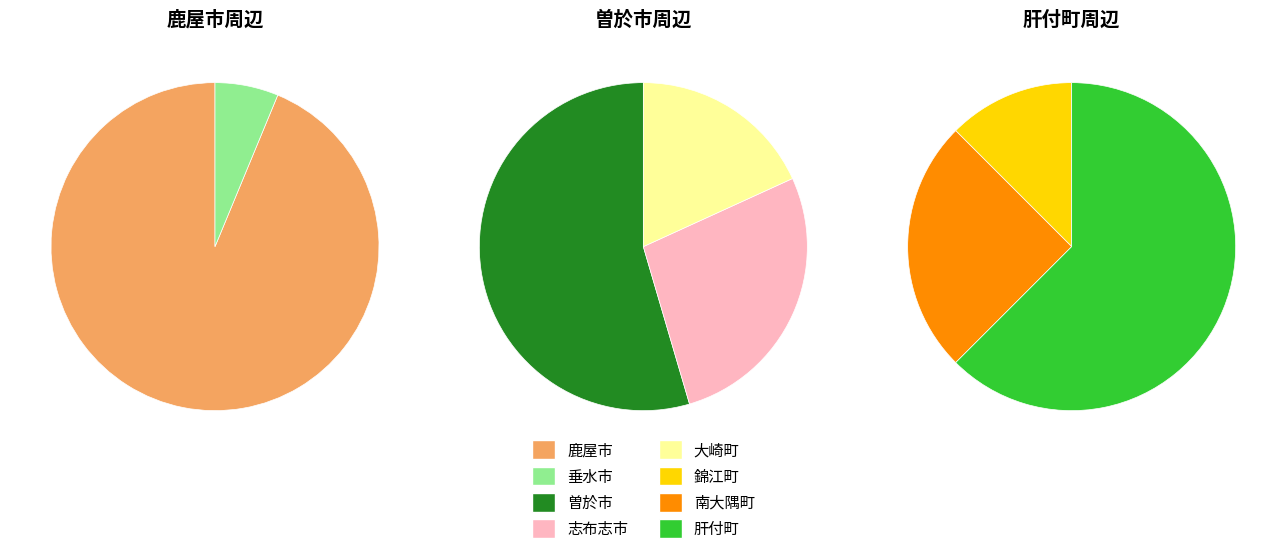

True or false: 錦江町 accounts for 1% of the total.

False